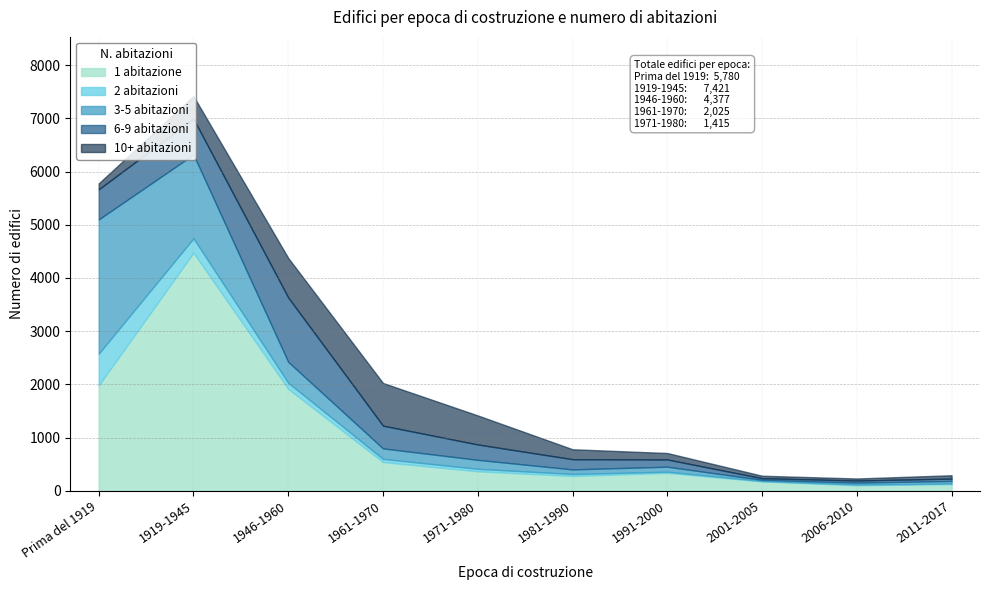

Which series has the largest range (max minus min)?

1 abitazione